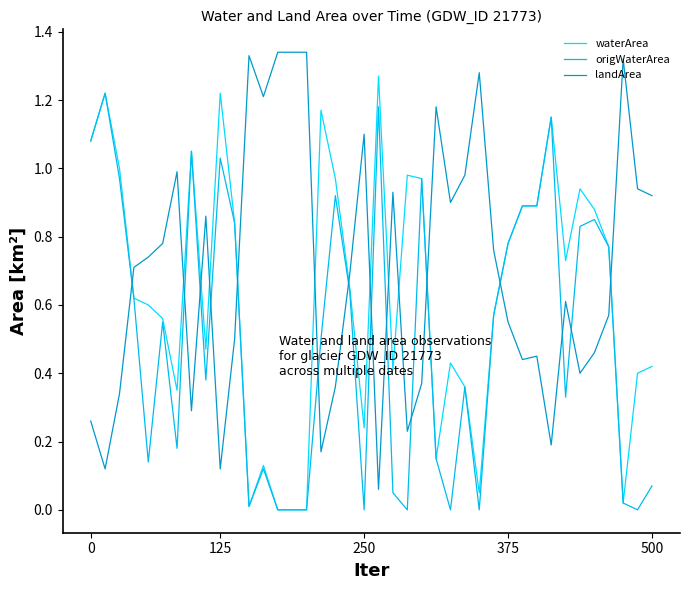

How many intersections are there between landArea and origWaterArea?

15